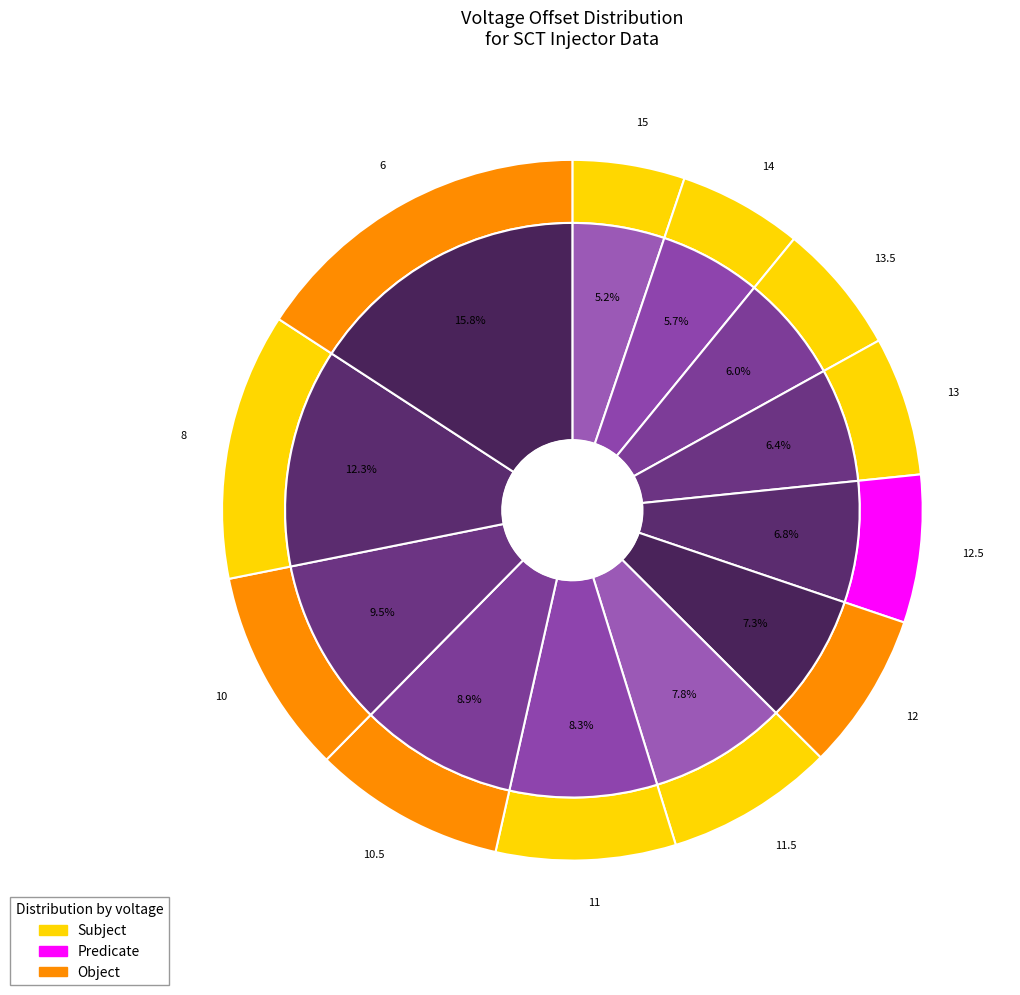

To the nearest percent, what percentage of the pie is 6?

16%